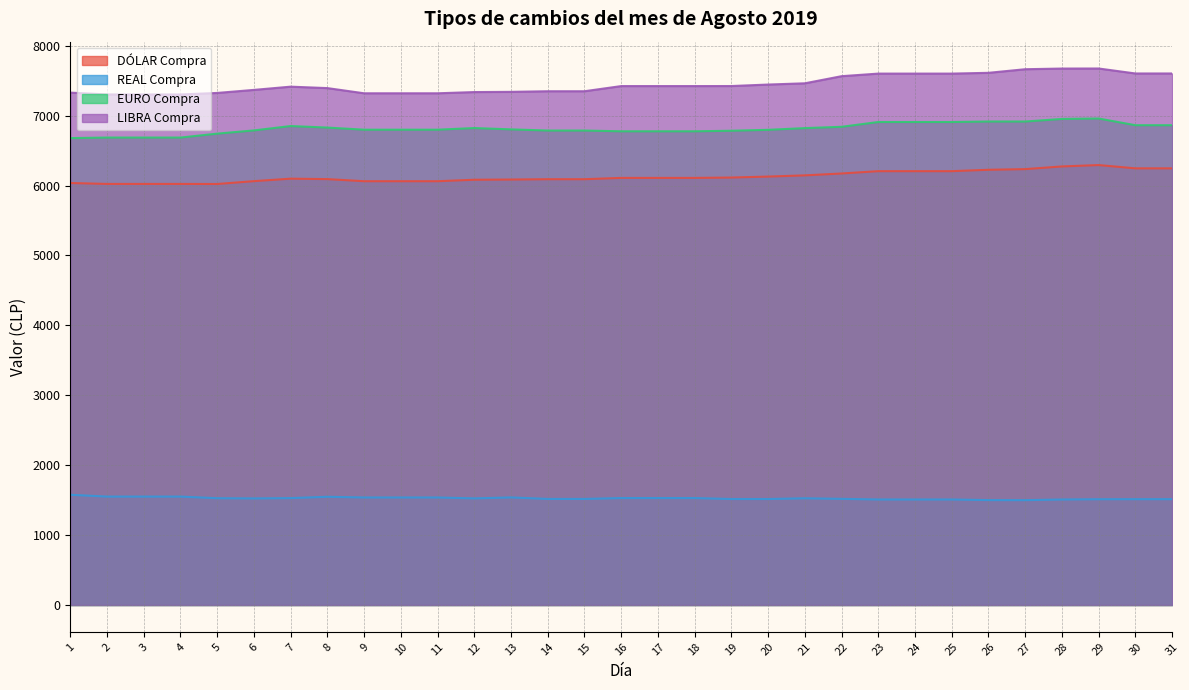

What is the difference between the REAL Compra values at 24 and 6?

15.1